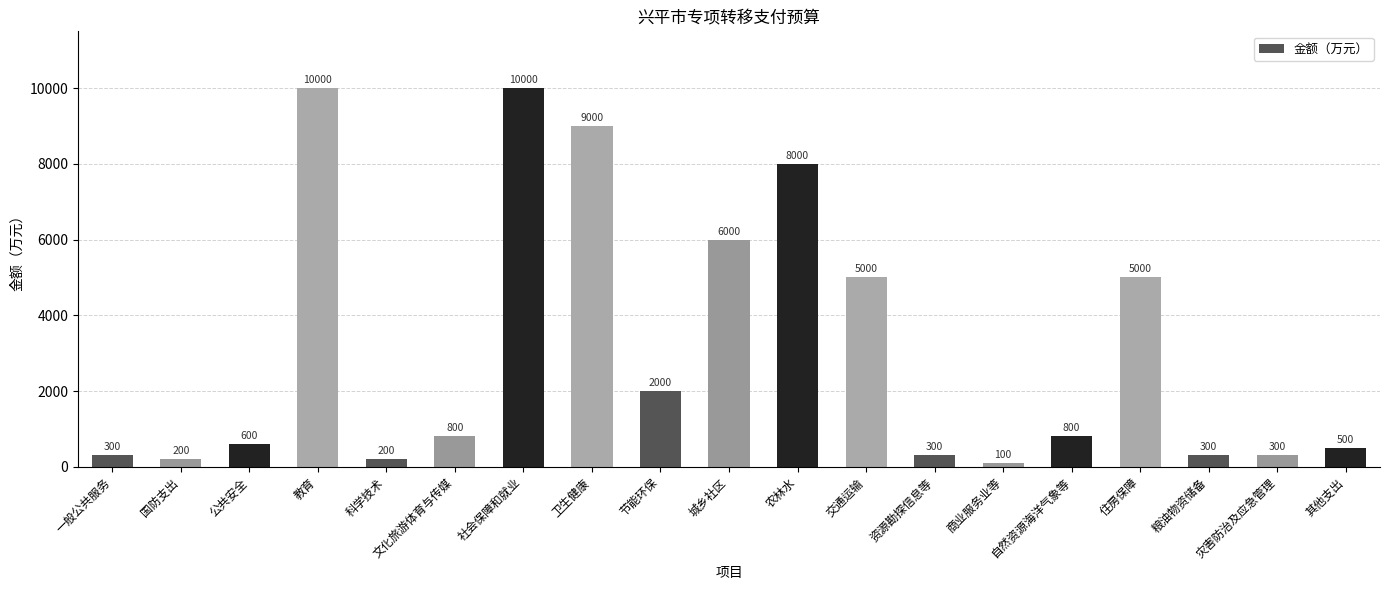

Is it true that the value at 城乡社区 is 6000?

True